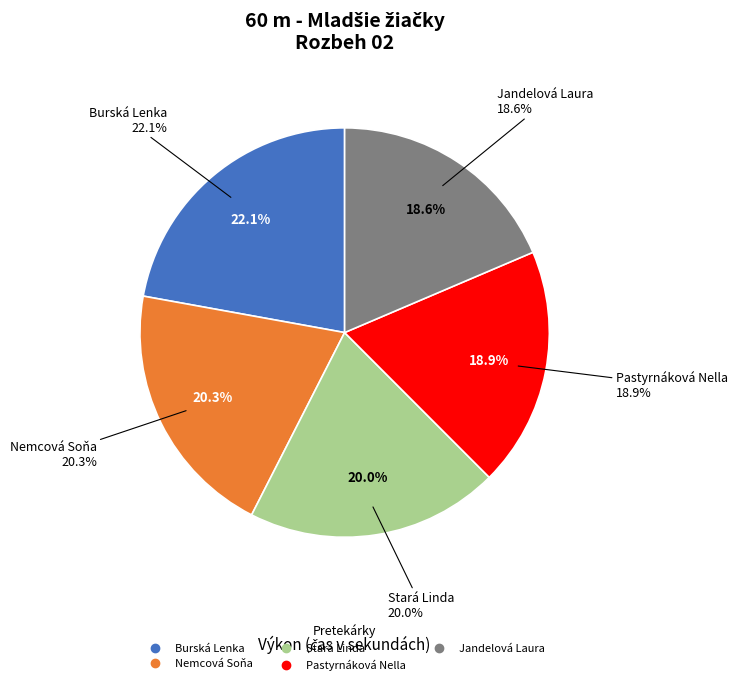

Count the number of slices in the pie.

5